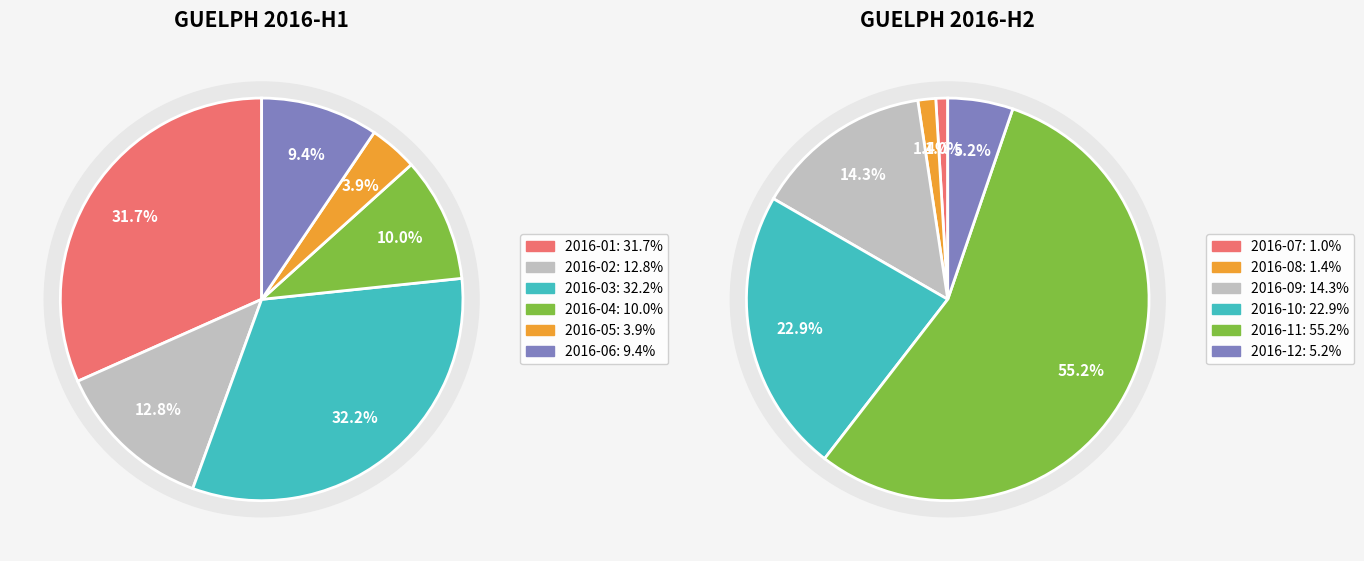

The 0 slice represents 1% of the pie. True or false?

True